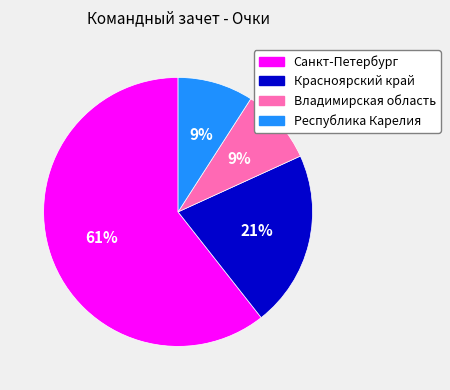

Count the number of slices in the pie.

4